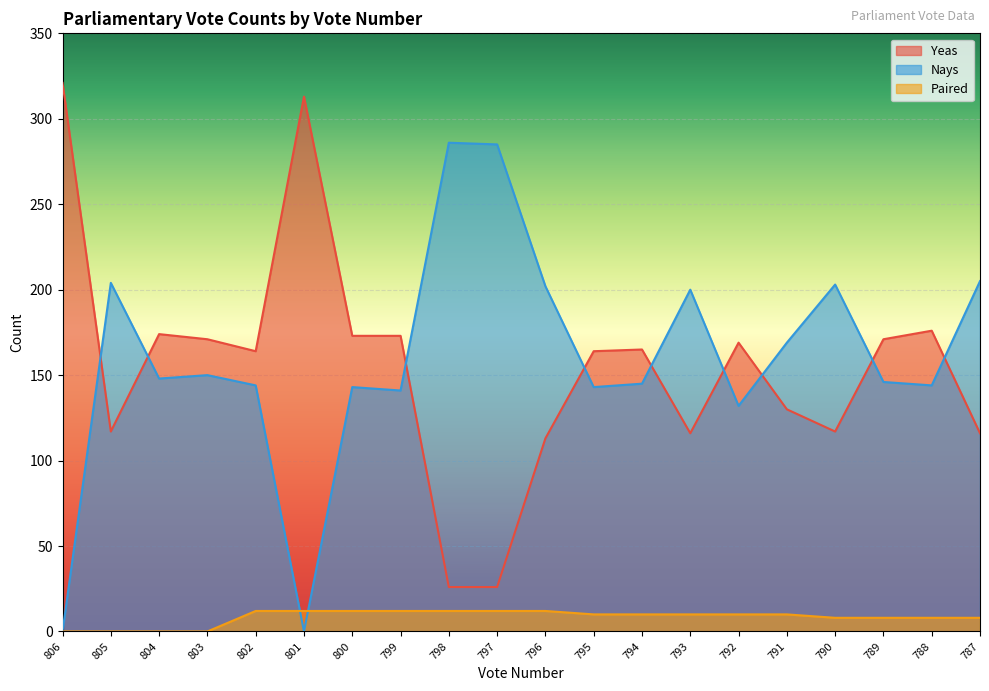

At which category does Yeas reach its first local valley?

805